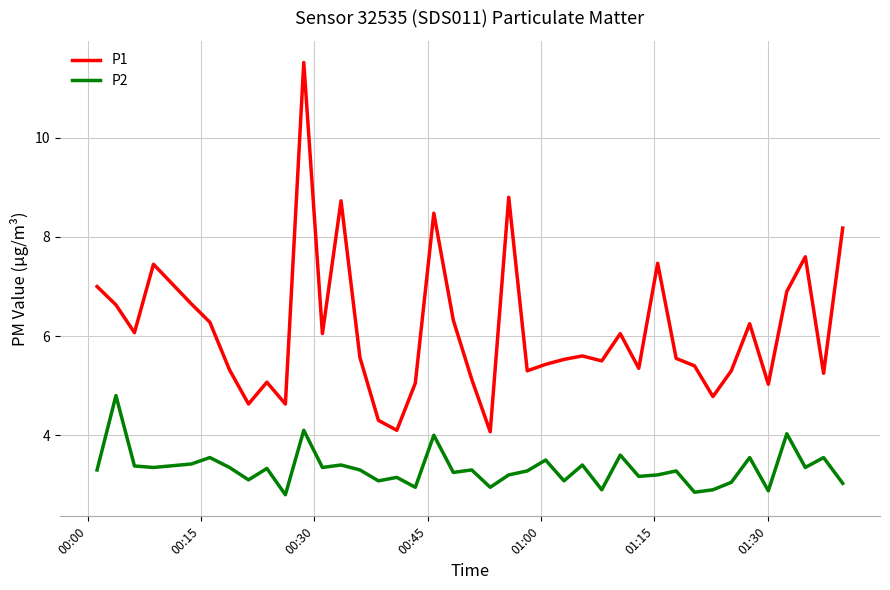

What is the minimum value for P1?

4.1